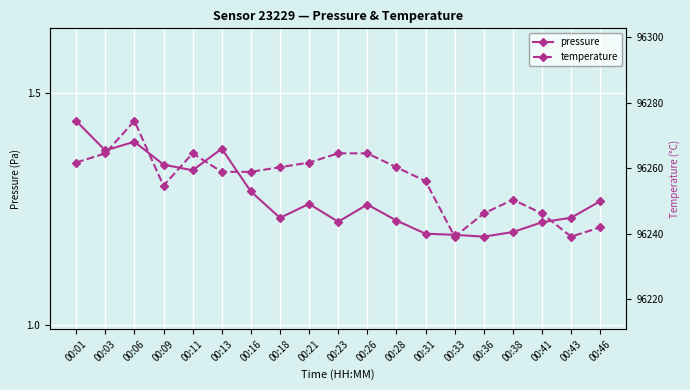

At which category does temperature reach its first local peak?

00:06